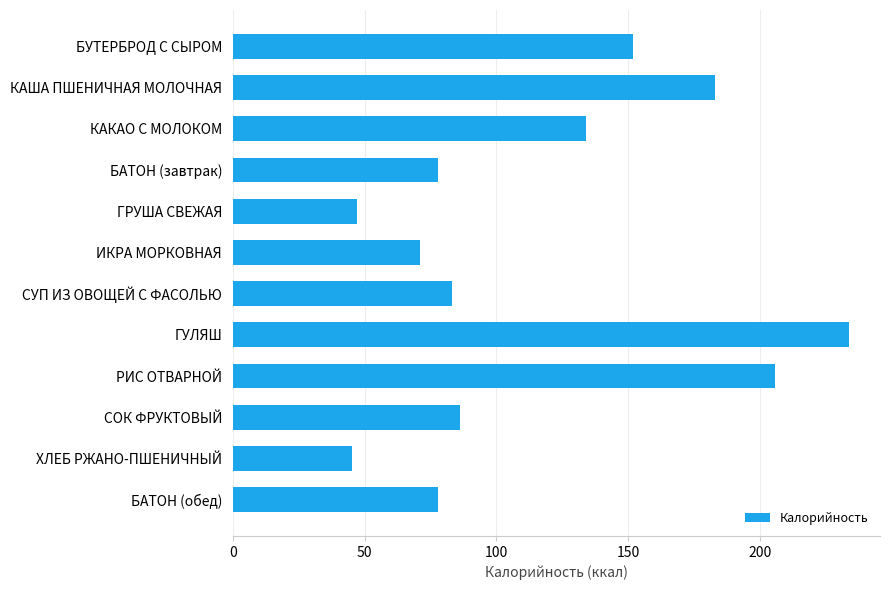

What is the value of the 5th bar from the top?

47.0